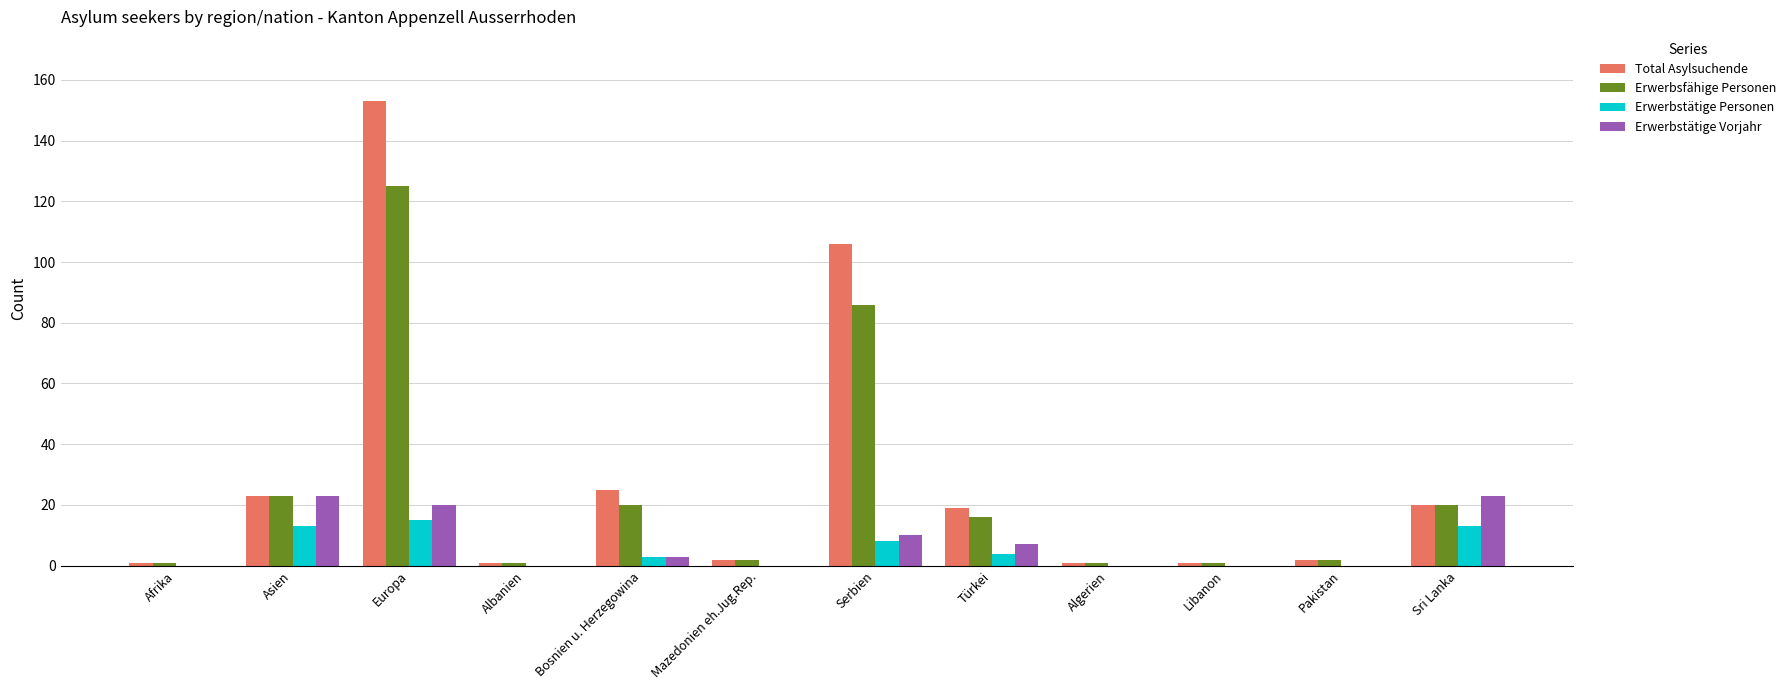

How many groups of bars are there?

12